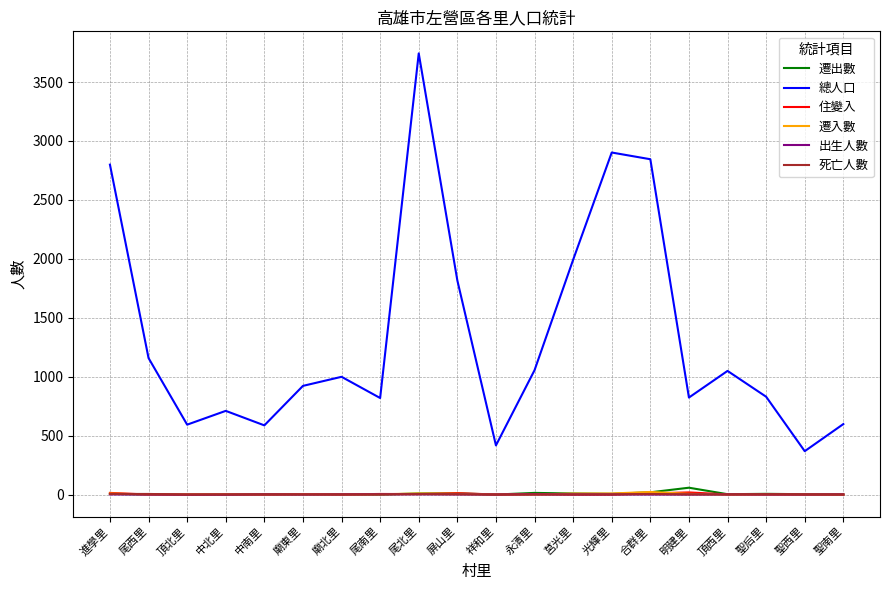

Which series has the largest total across all categories?

總人口